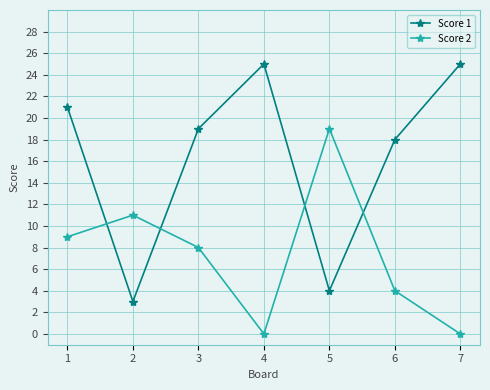

What is the sum of the Score 1 values at 3 and 7?

44